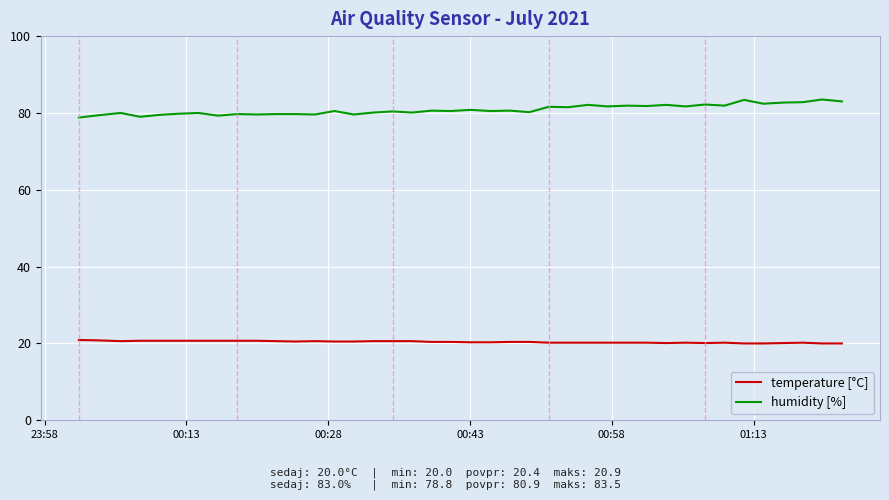

List the series in order of their peak value, lowest first.

temperature [°C], humidity [%]